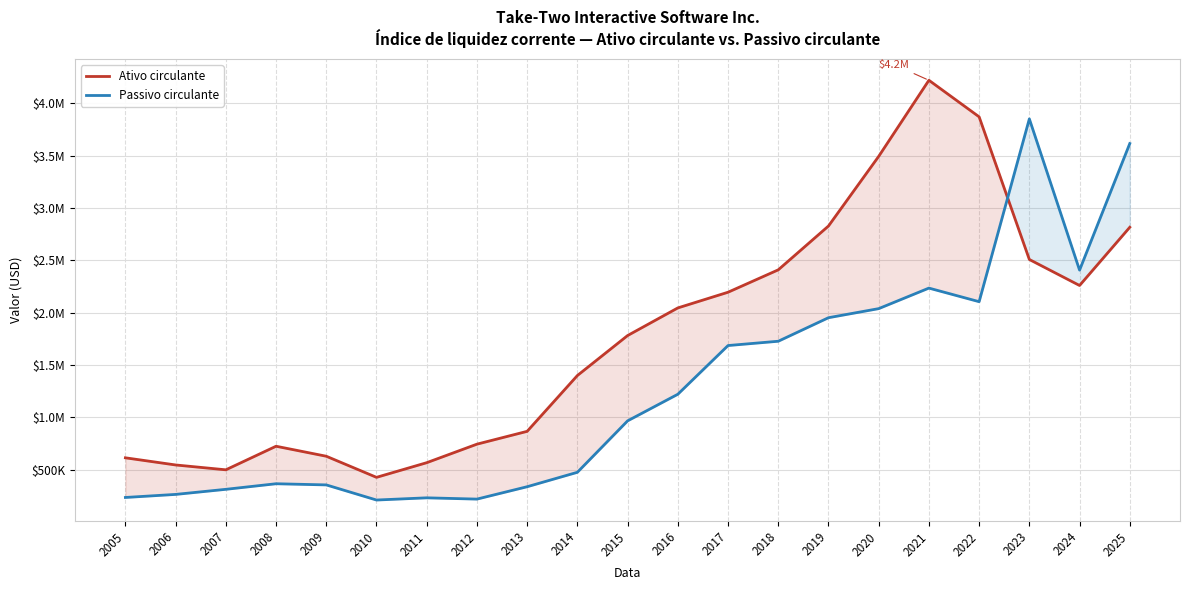

The Ativo circulante series shows 733765 at 2007. True or false?

False